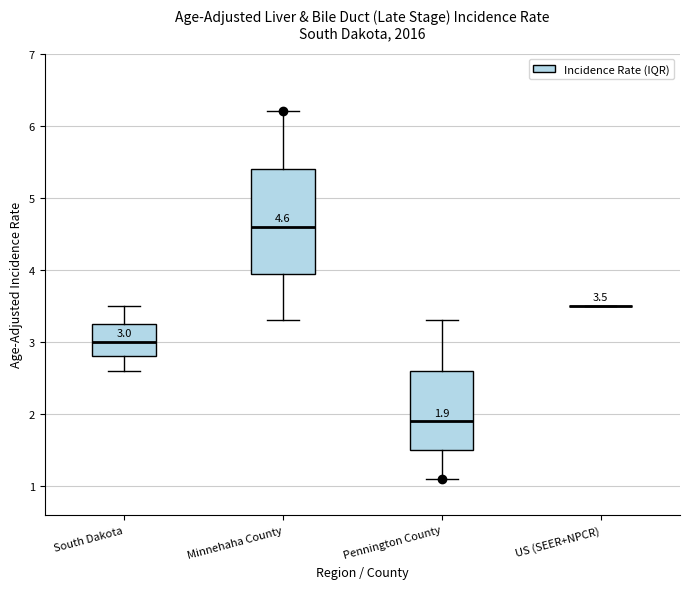

Which box is the tallest, from its lower edge to its upper edge?

Minnehaha County